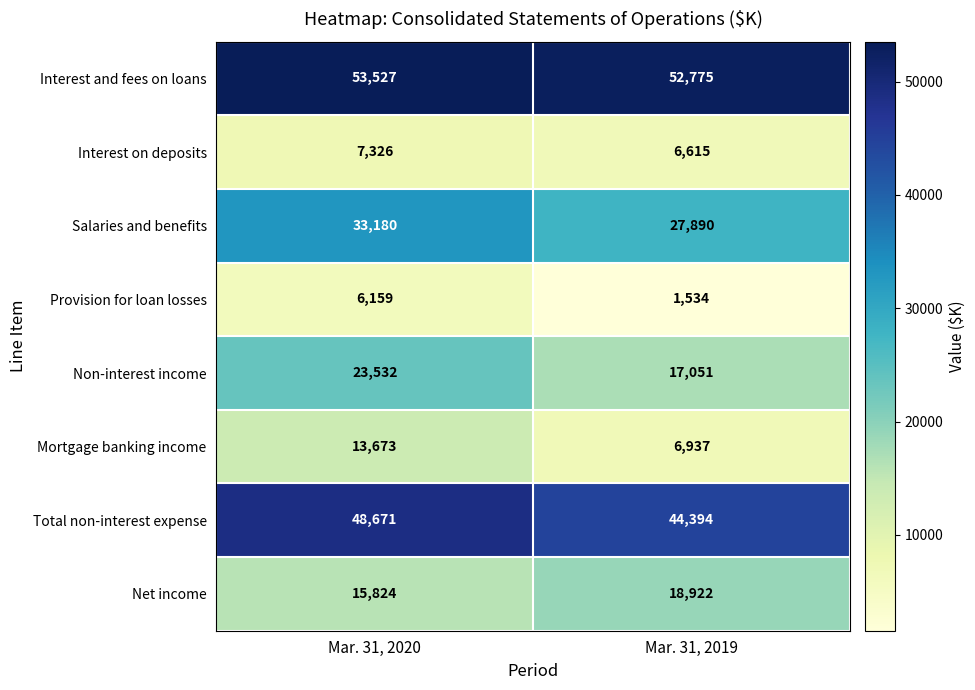

What is the minimum value shown in the chart?

1534